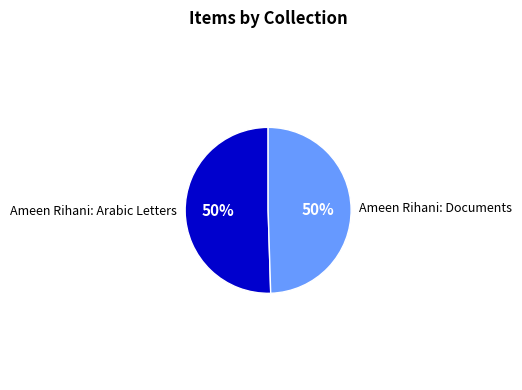

How many slices are in this pie chart?

2